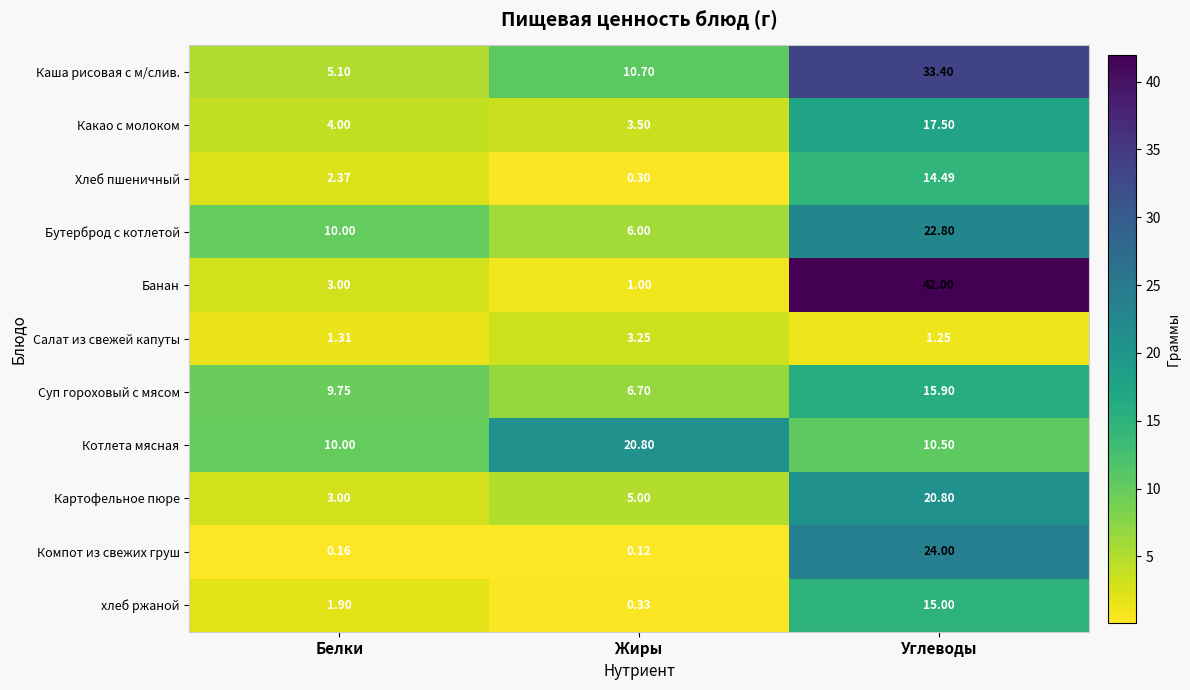

Which series has the largest range (max minus min)?

Банан